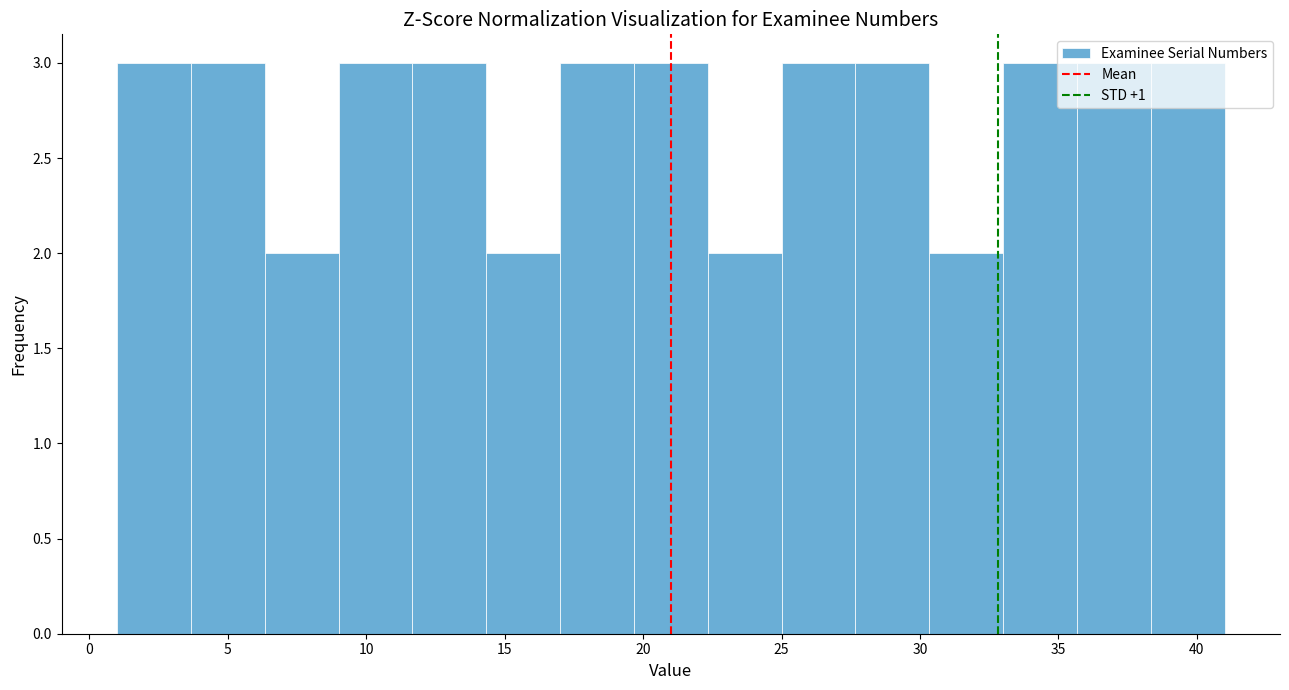

How tall is the bar that spans 14.5 to 17.0 on the x-axis? Neither the bar edges nor the heights are printed on the chart, so give them approximately, as read against the axes.

2